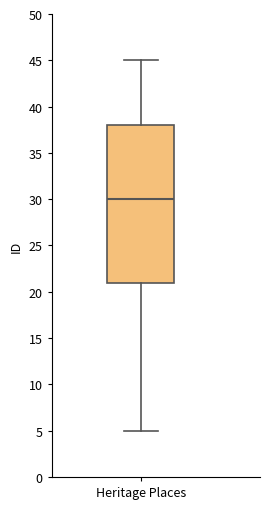

Where is the upper edge of the box for Heritage Places on the y-axis? The values are not printed on the chart, so give them approximately, as read against the axis.

38